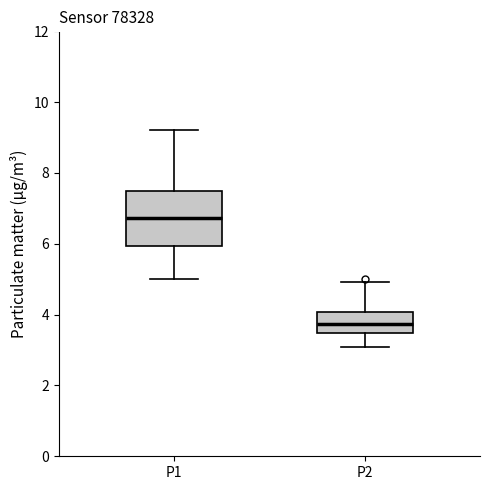

Which box has the highest median line?

P1